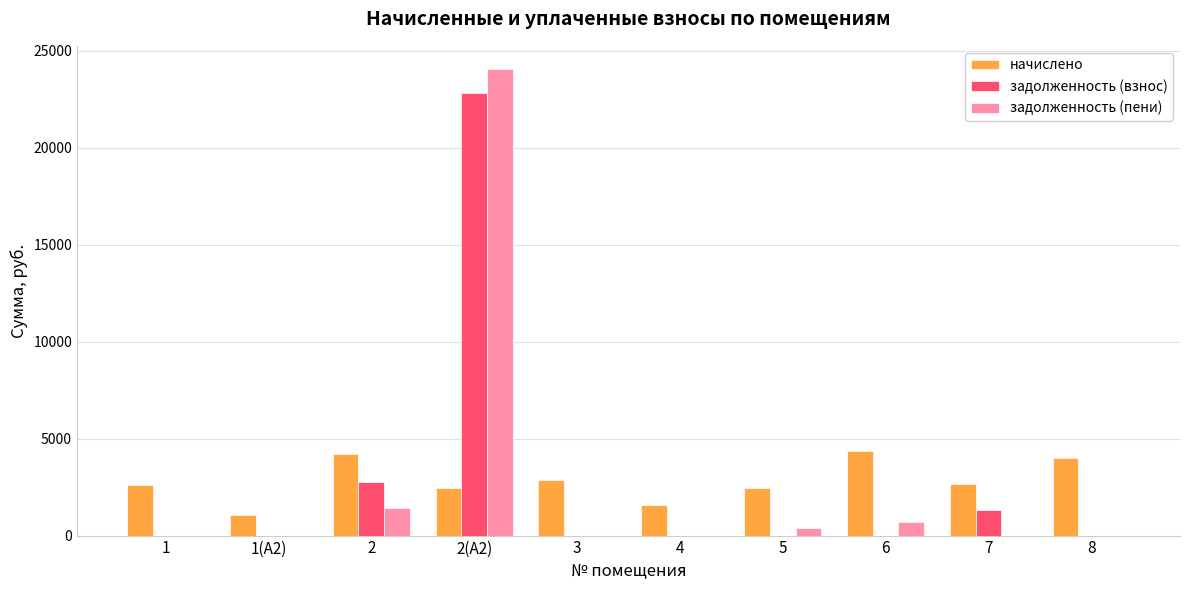

What is the sum of all задолженность (пени) values?

26598.3